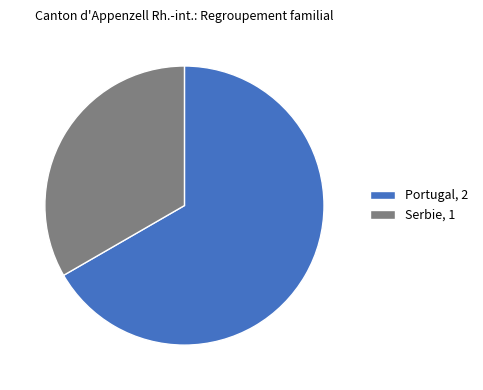

Which slice is the largest?

Portugal